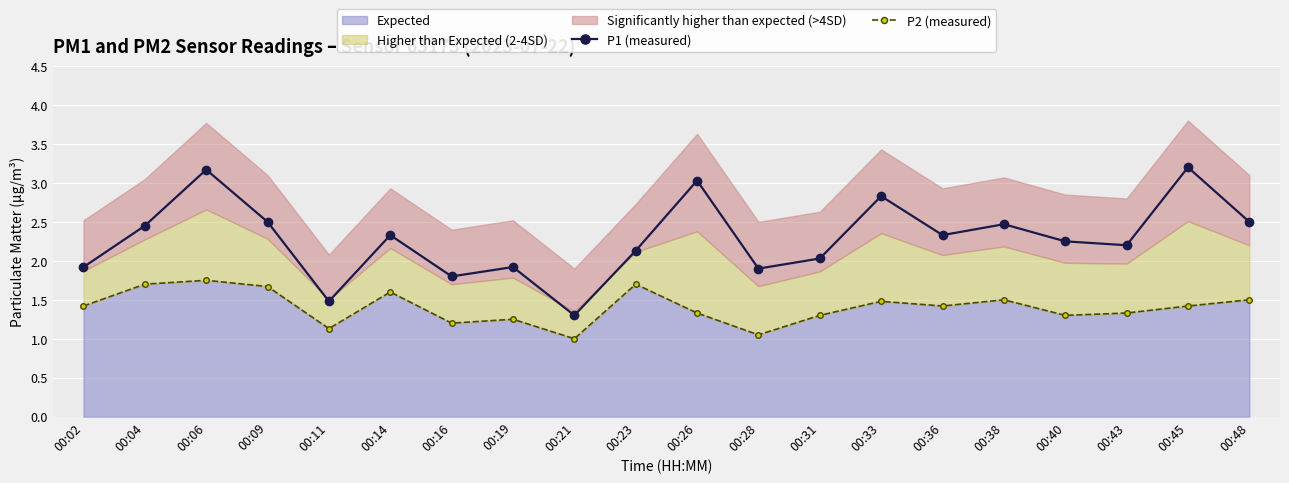

What is the sum of all P1 (measured) values?

45.7